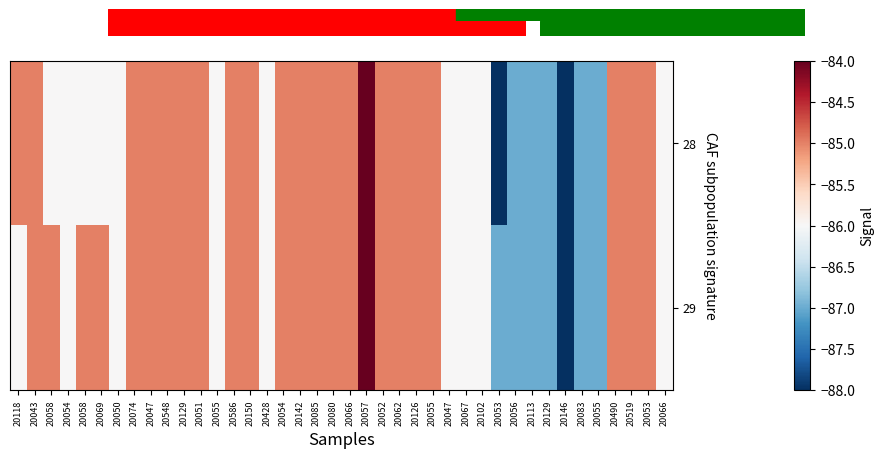

Rank the series by their average value, from highest to lowest.

29, 28